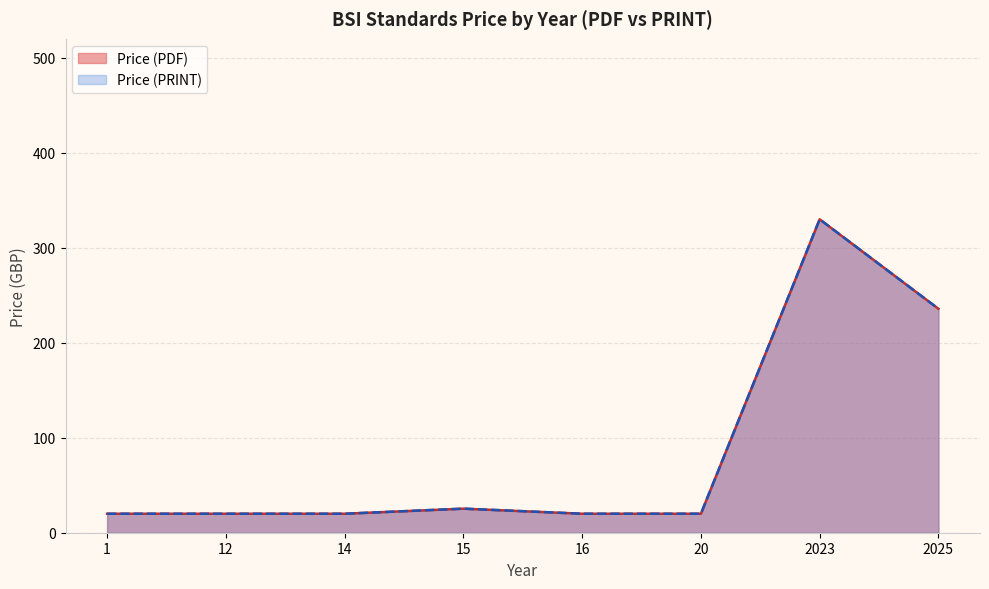

Where is the first local minimum for Price (PRINT)?

16